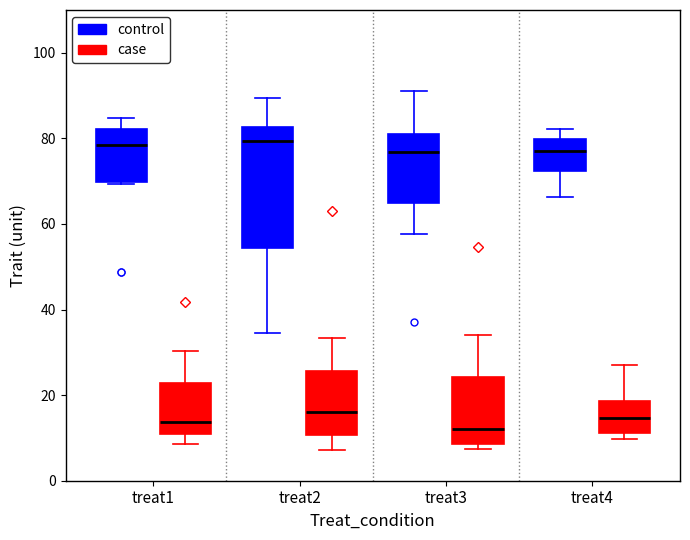

Which box is the tallest, from its lower edge to its upper edge?

treat2 (control)